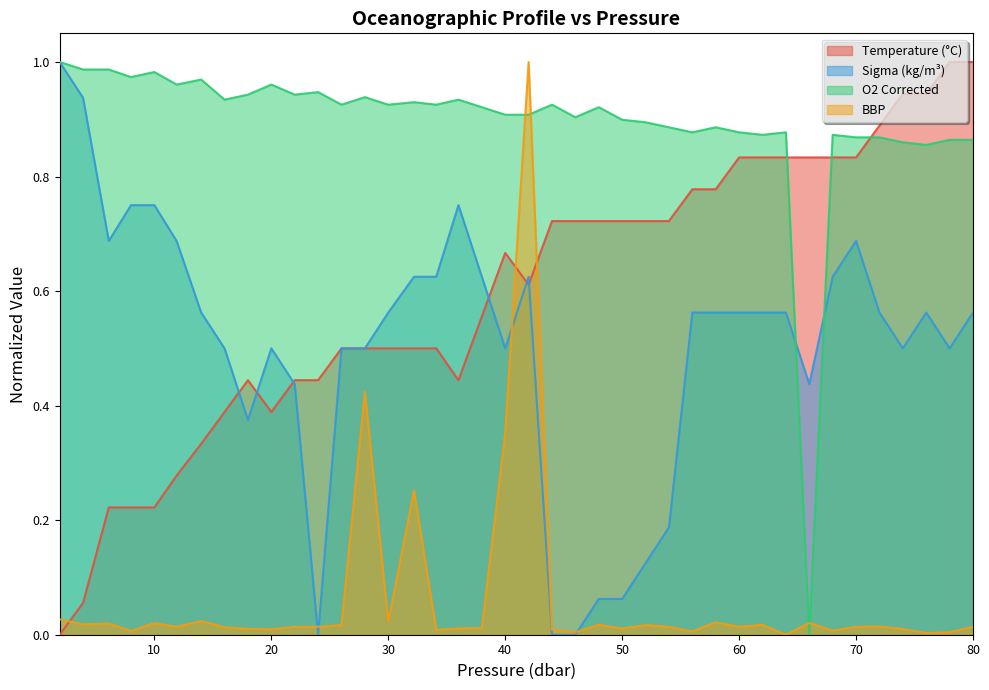

What is the spread (max minus min) of values at 62.0?

0.9